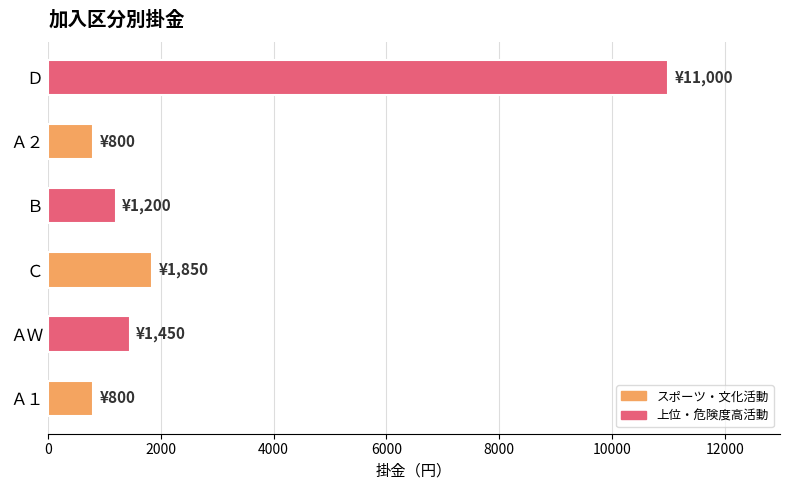

Between Ｄ and Ａ２, which is larger?

Ｄ